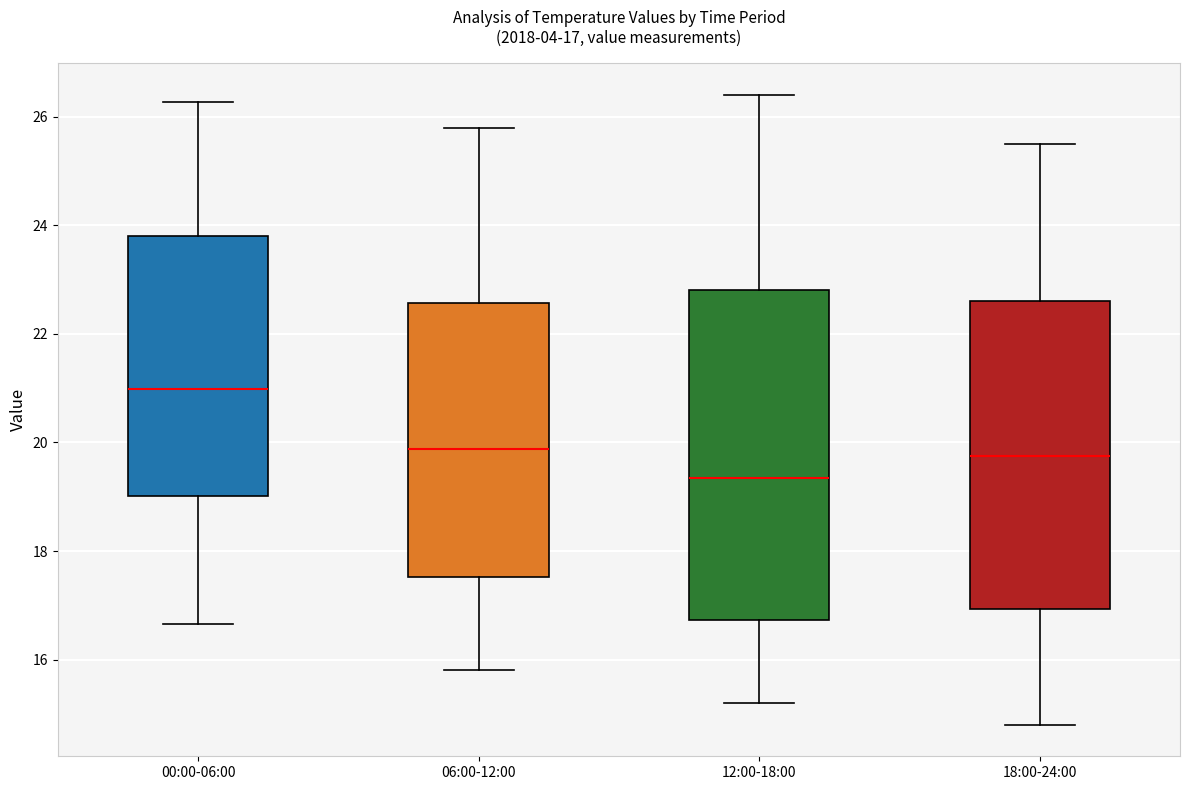

Comparing the boxes themselves (not the whiskers), which one is the tallest?

12:00-18:00